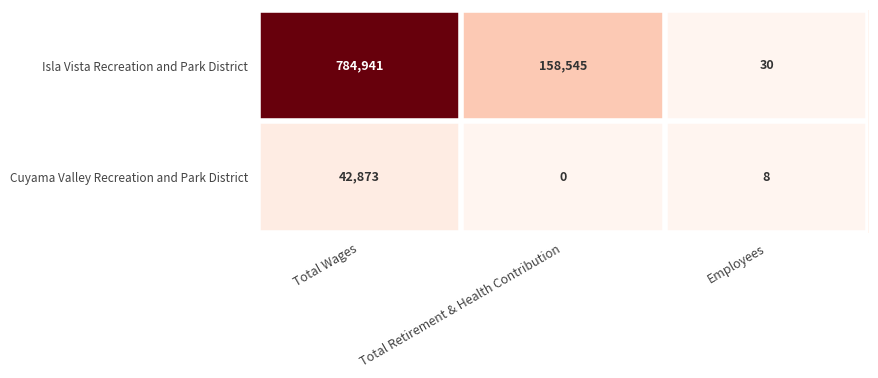

Which series has the largest total across all categories?

Isla Vista Recreation and Park District